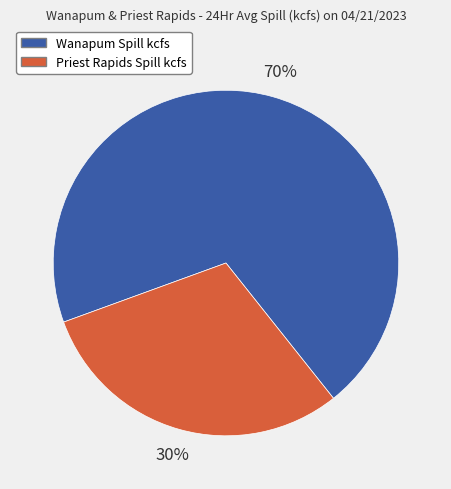

How many slices are in this pie chart?

2